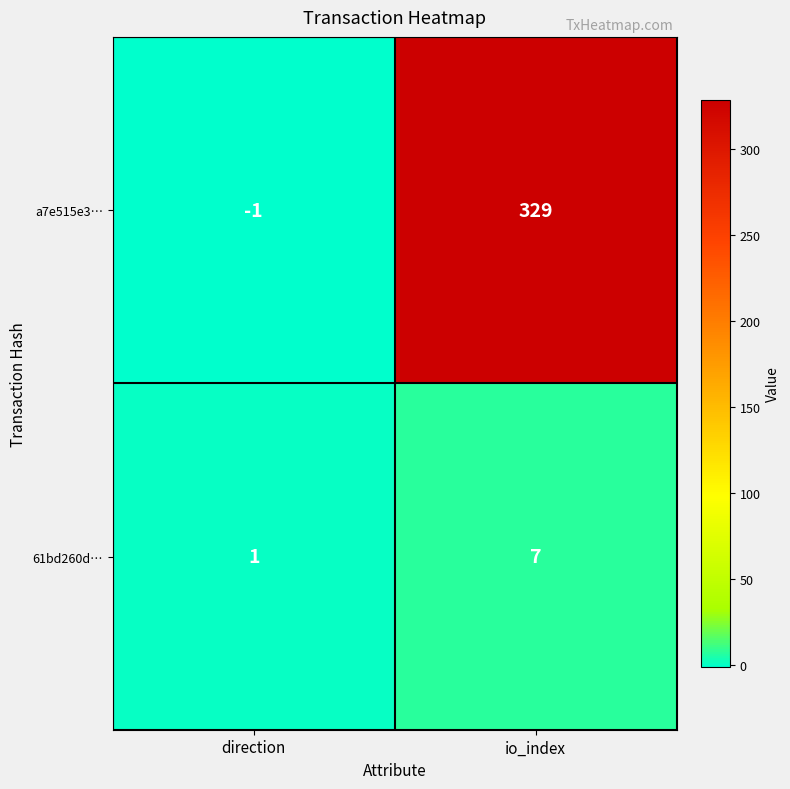

At how many categories does at least one series exceed 130?

1